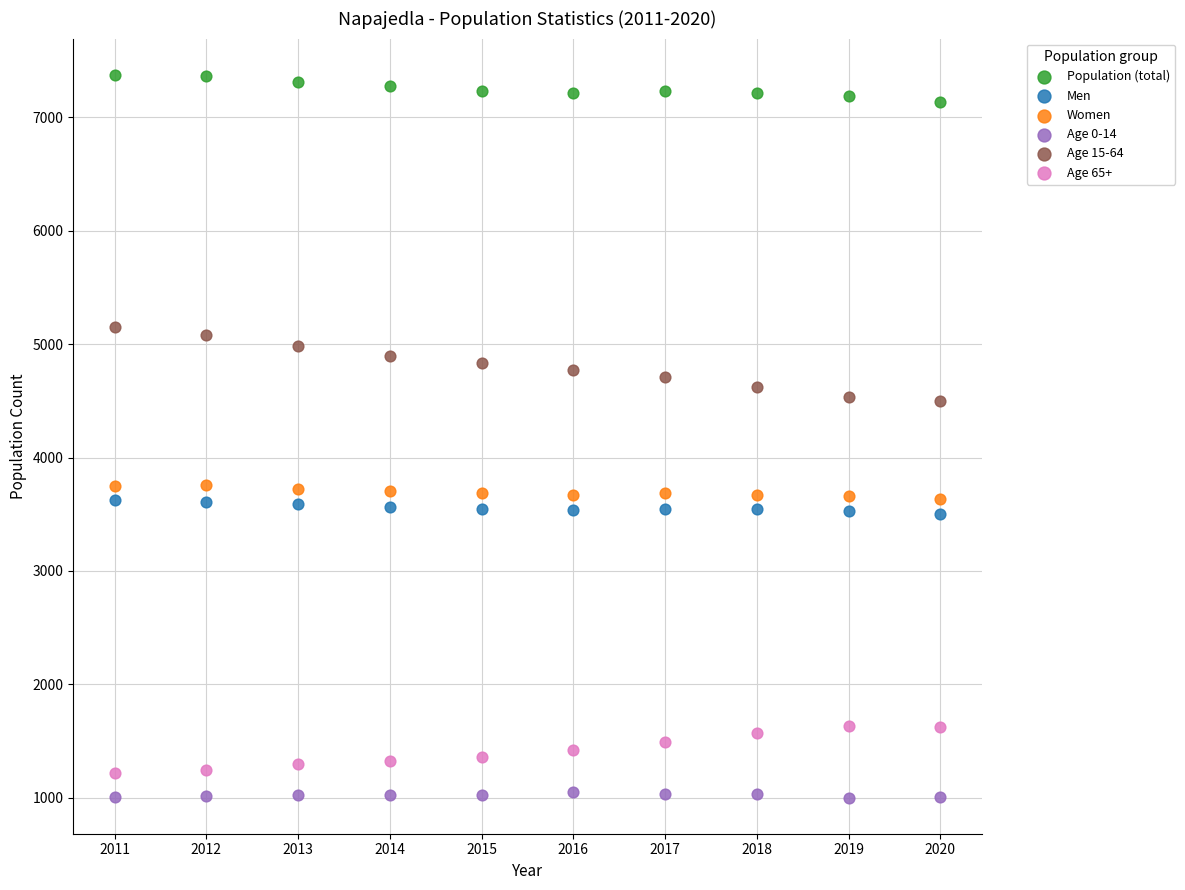

What is the X range (max minus min) for the scatter plot?

9